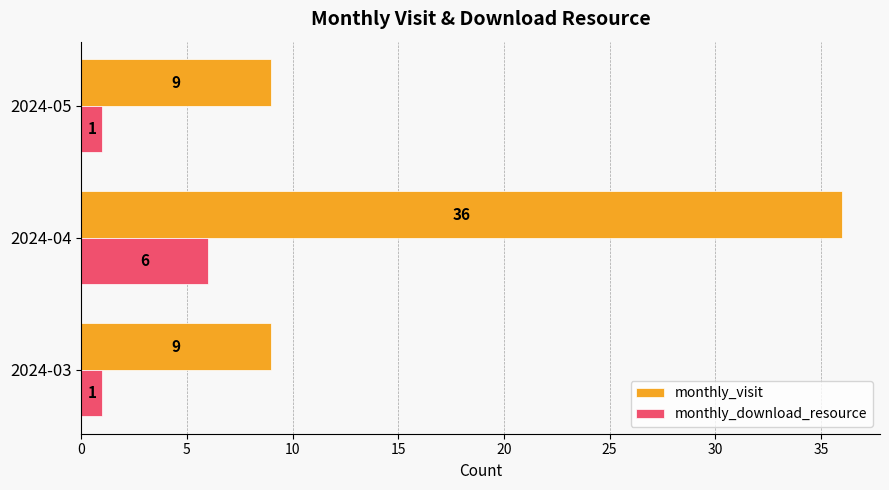

What are all the series names shown in the legend?

monthly_visit, monthly_download_resource